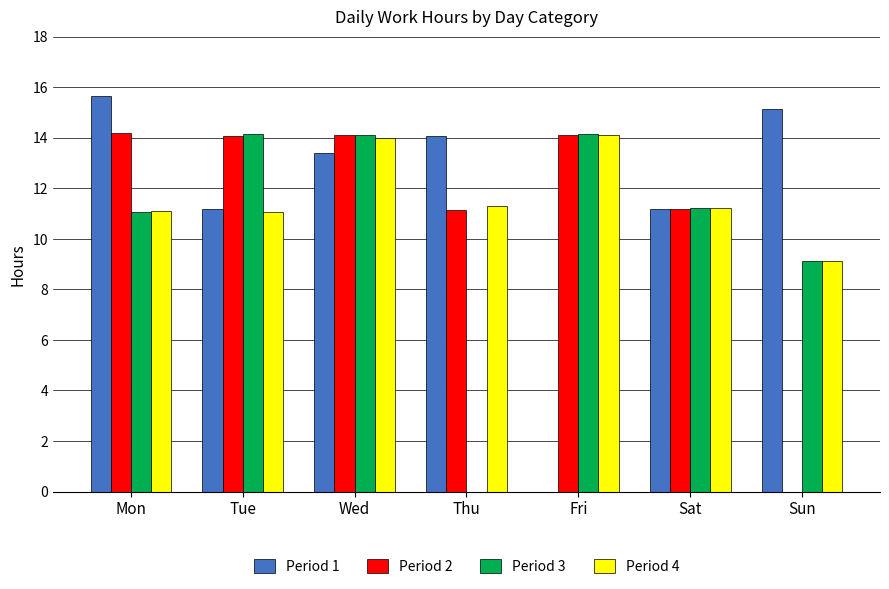

Which label corresponds to the largest value in the chart?

Mon